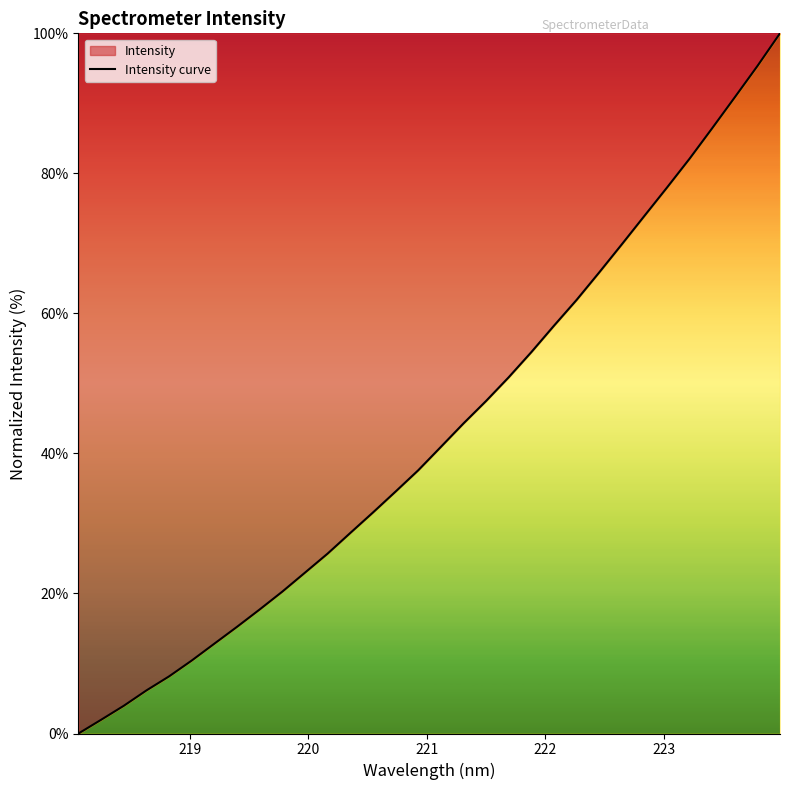

What is the difference between the maximum and minimum values?

100.0